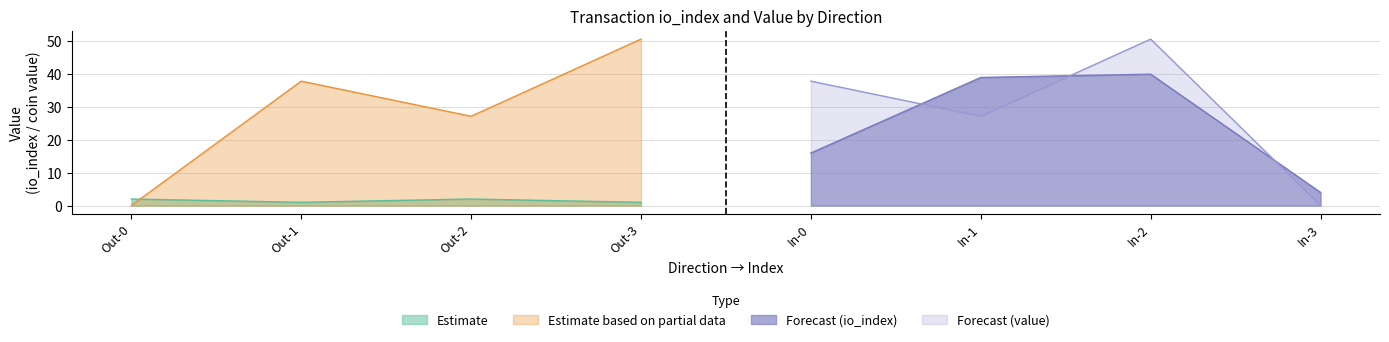

In value, how many points are lower than both neighbors (excluding endpoints)?

2